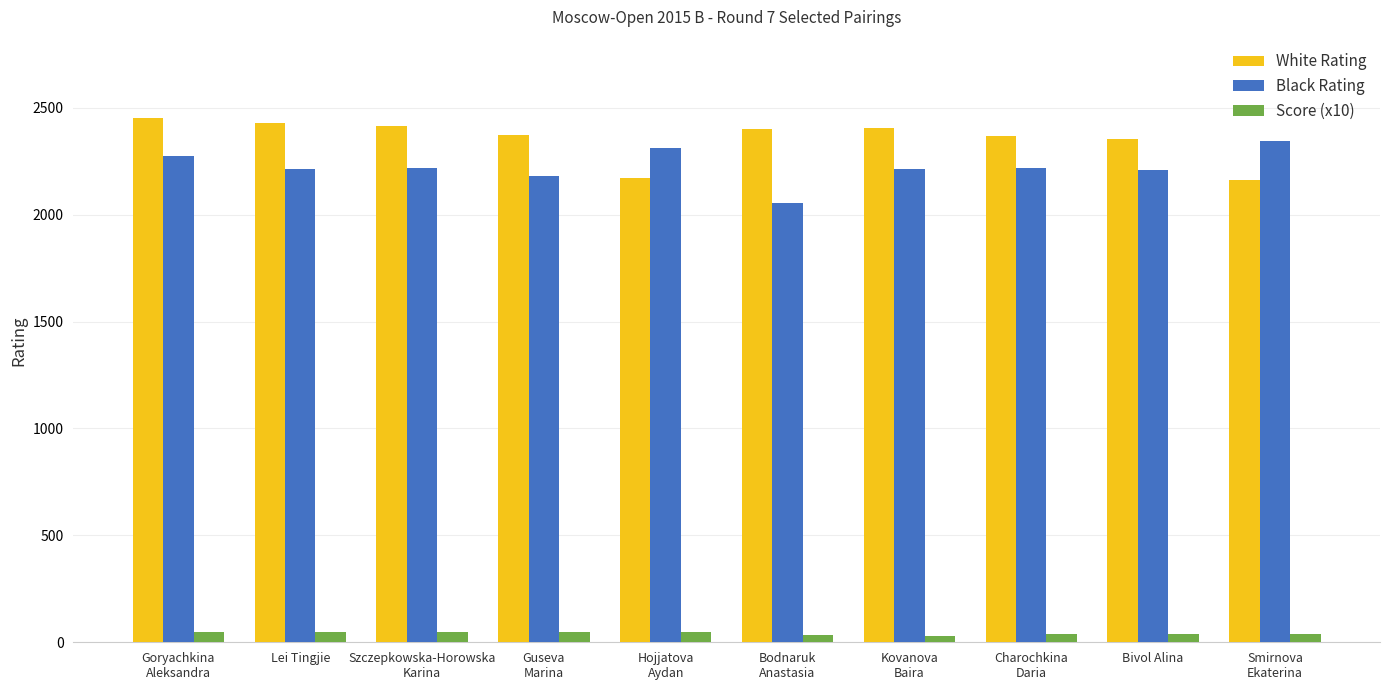

At which label does White Rating reach its minimum?

Smirnova
Ekaterina